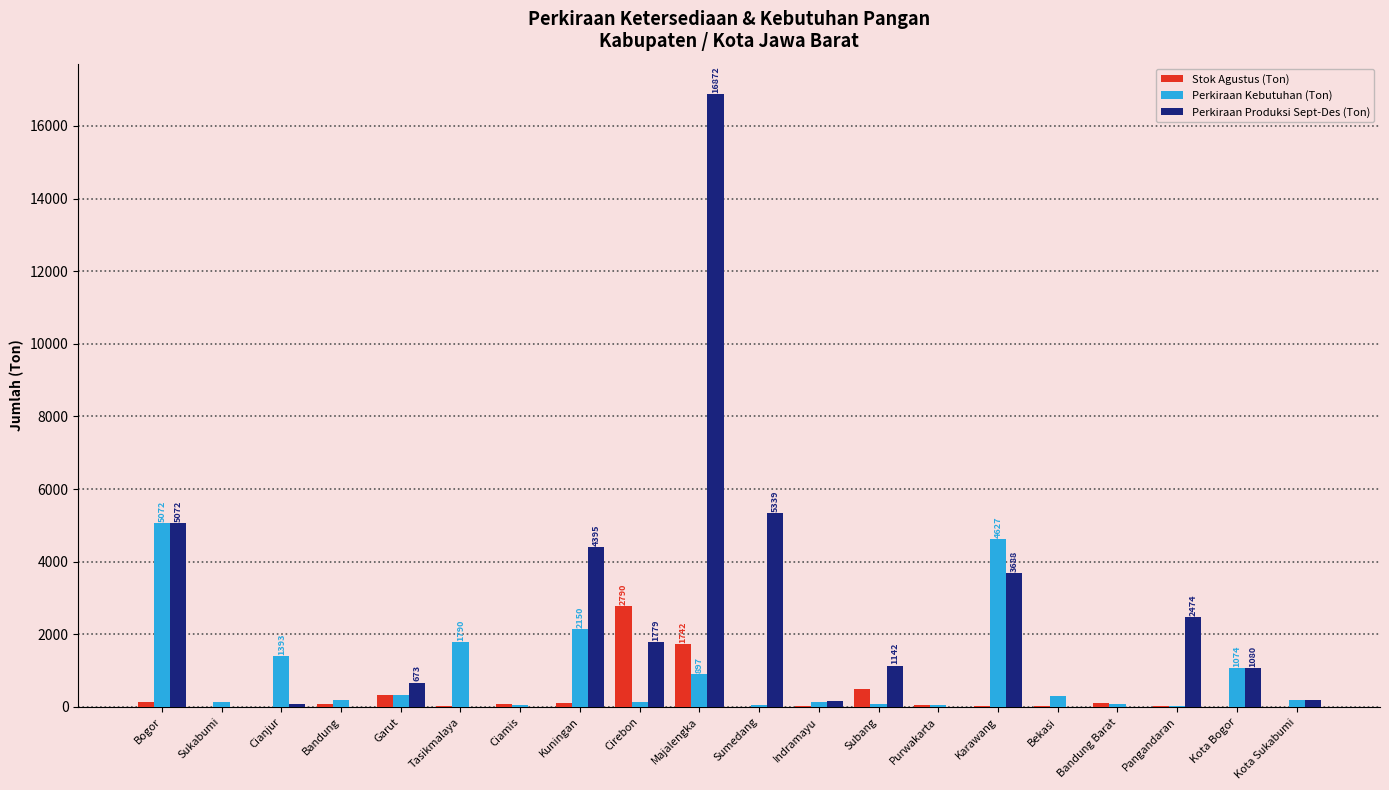

Is the value of Stok Agustus (Ton) at Bandung Barat greater than the value of Perkiraan Produksi Sept-Des (Ton) at Subang?

No